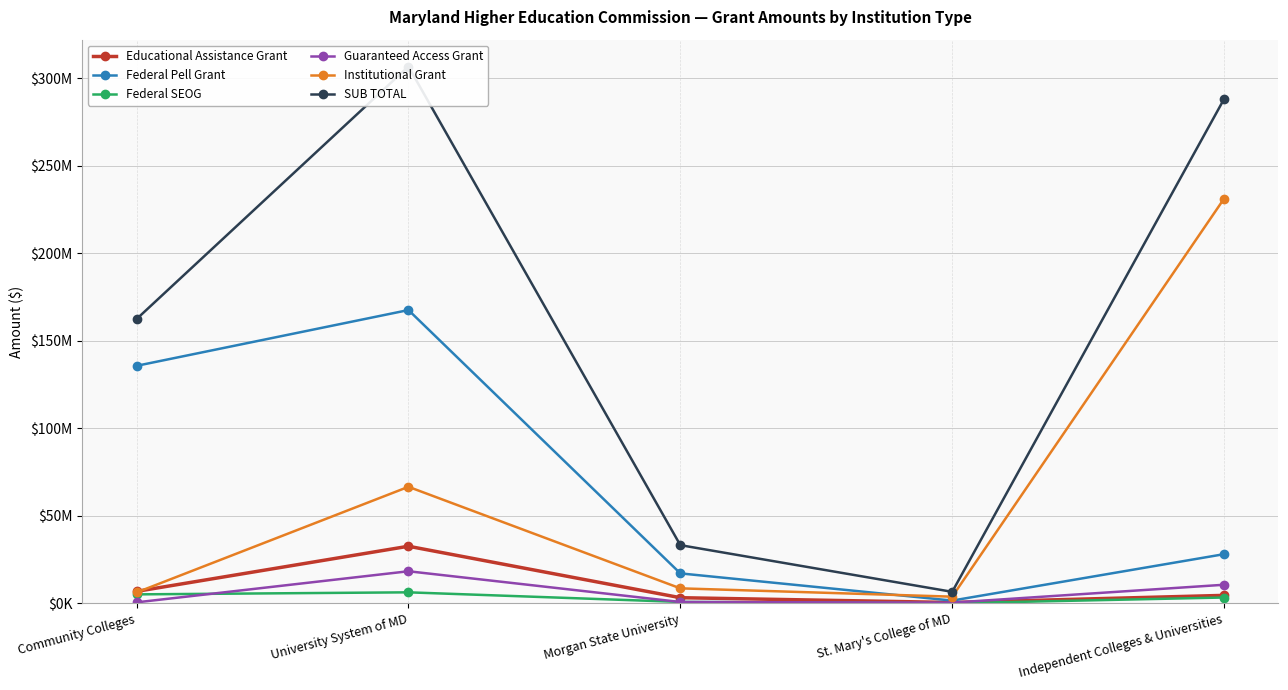

True or false: Guaranteed Access Grant and SUB TOTAL intersect in this chart.

False